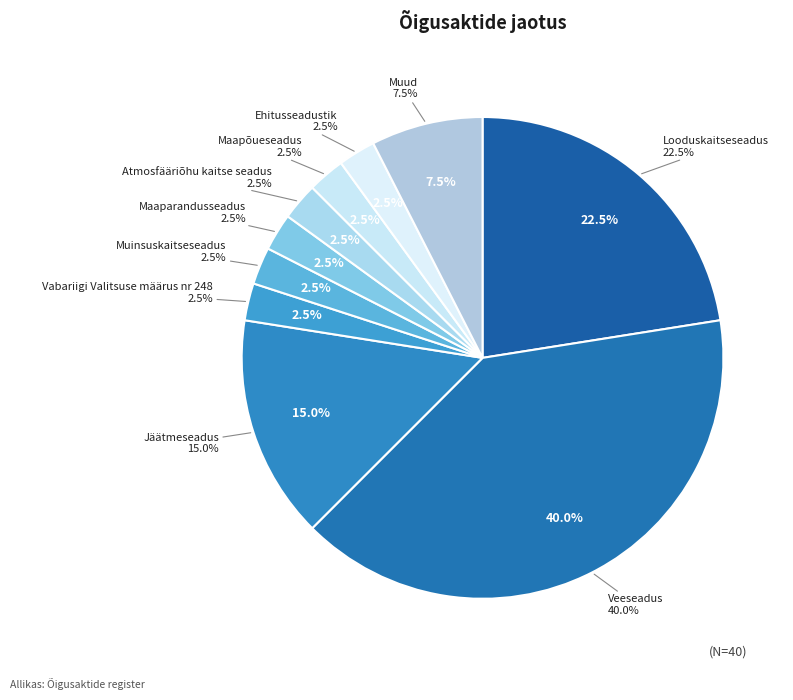

Is Muinsuskaitseseadus the majority of the pie?

No